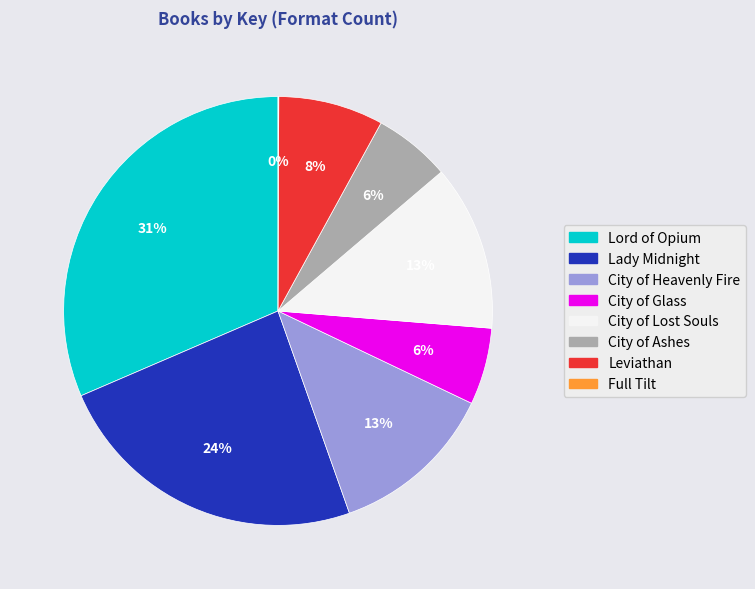

Which has a higher value, City of Heavenly Fire or City of Glass?

City of Heavenly Fire